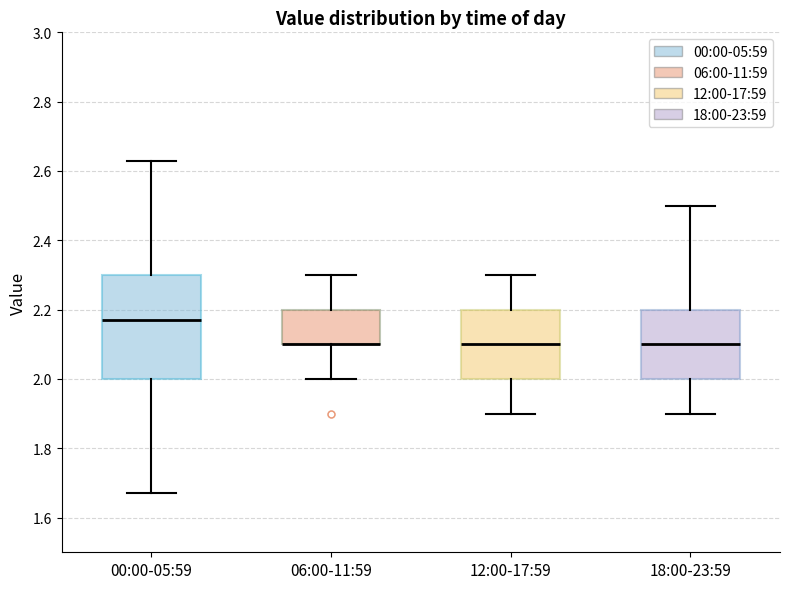

Reading left to right, read every box against the y-axis: the position of its median line, the range the box covers, and the ends of its whiskers. The values are not printed on the chart, so give them approximately, as read against the axis.

00:00-05:59: median 2.18, box 2.00 to 2.30, whiskers 1.68 to 2.64
06:00-11:59: median 2.10 (drawn on the box's lower edge), box 2.10 to 2.20, whiskers 2.00 to 2.30
12:00-17:59: median 2.10, box 2.00 to 2.20, whiskers 1.90 to 2.30
18:00-23:59: median 2.10, box 2.00 to 2.20, whiskers 1.90 to 2.50